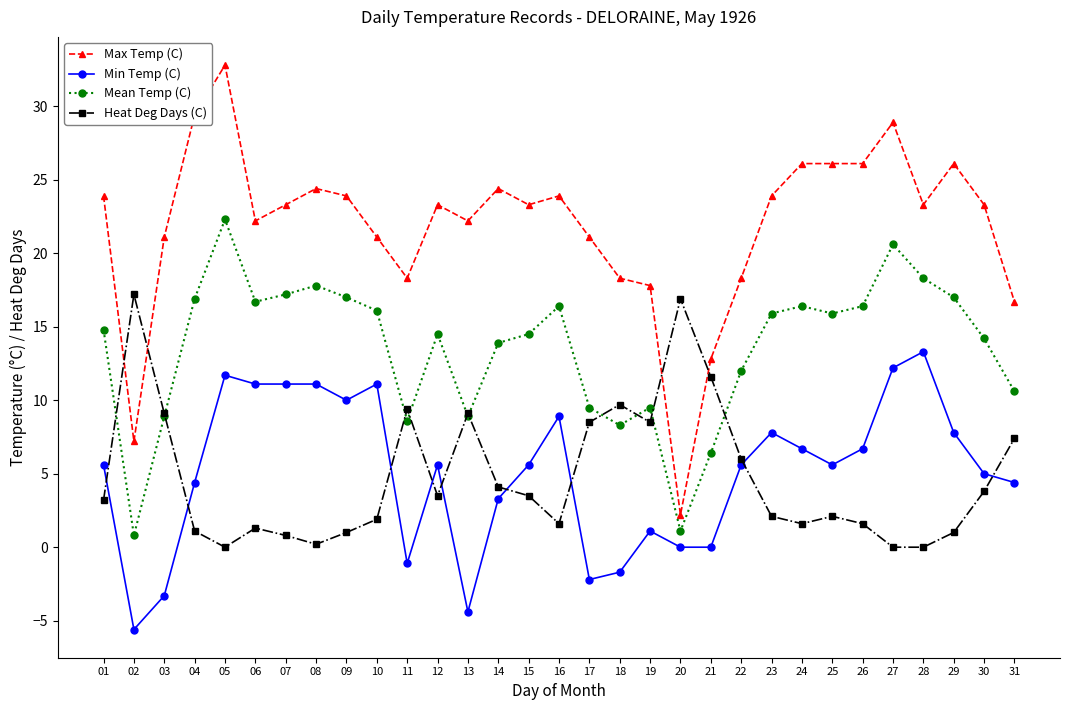

Which category has the highest value across all series?

05